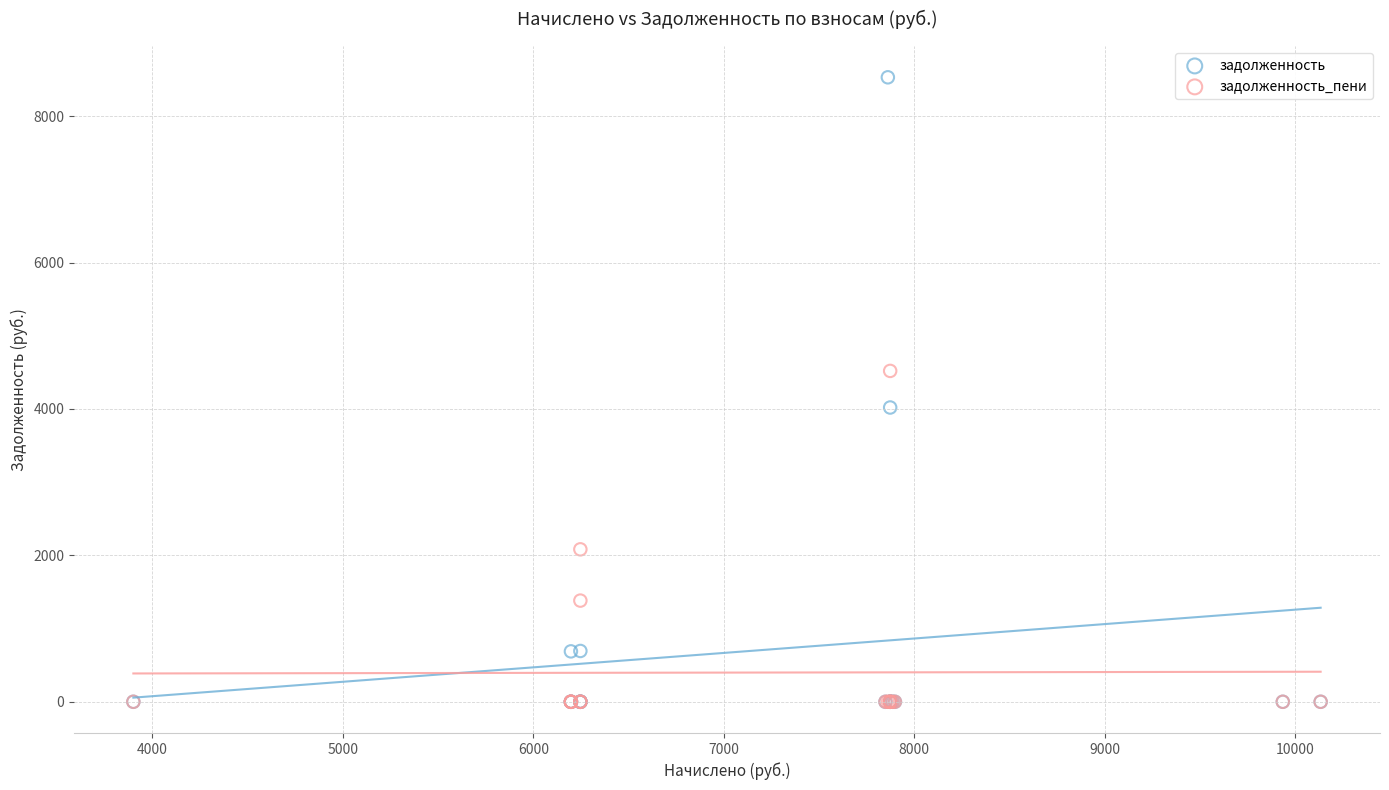

In the задолженность_пени series, what Y value is closest to 2259?

2082.4